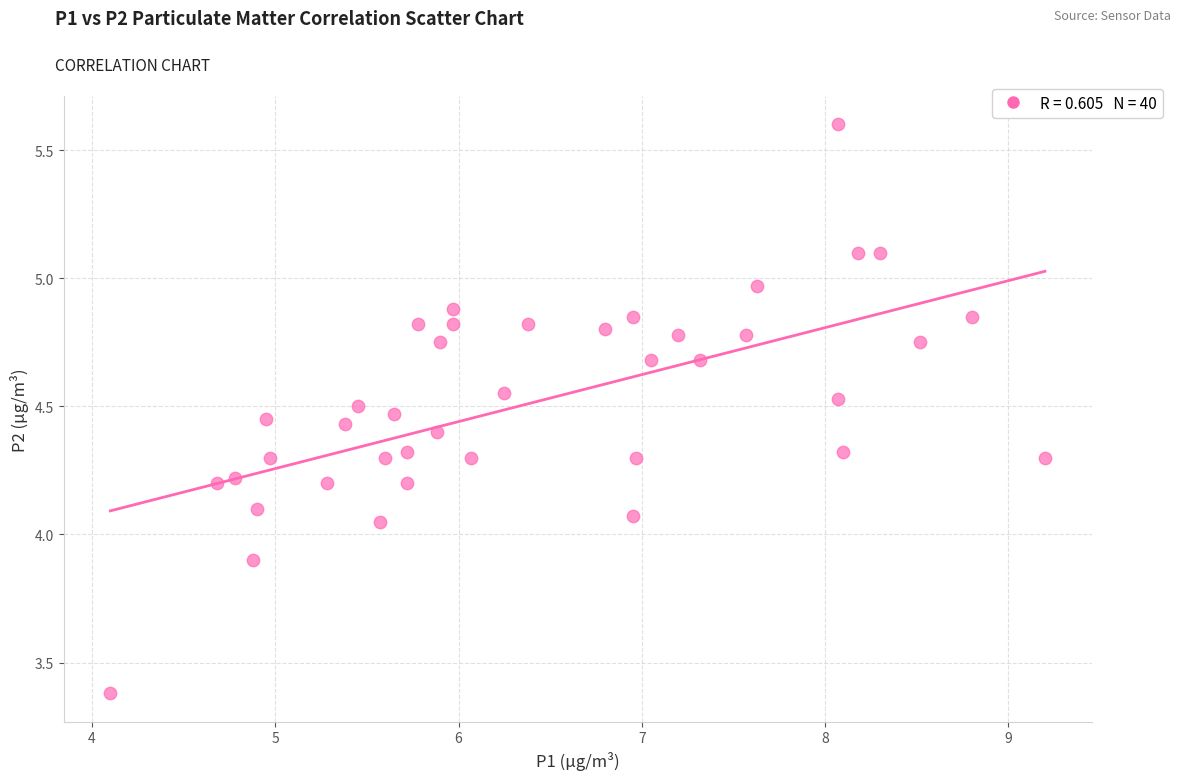

What is the range of X values (max minus min)?

5.1